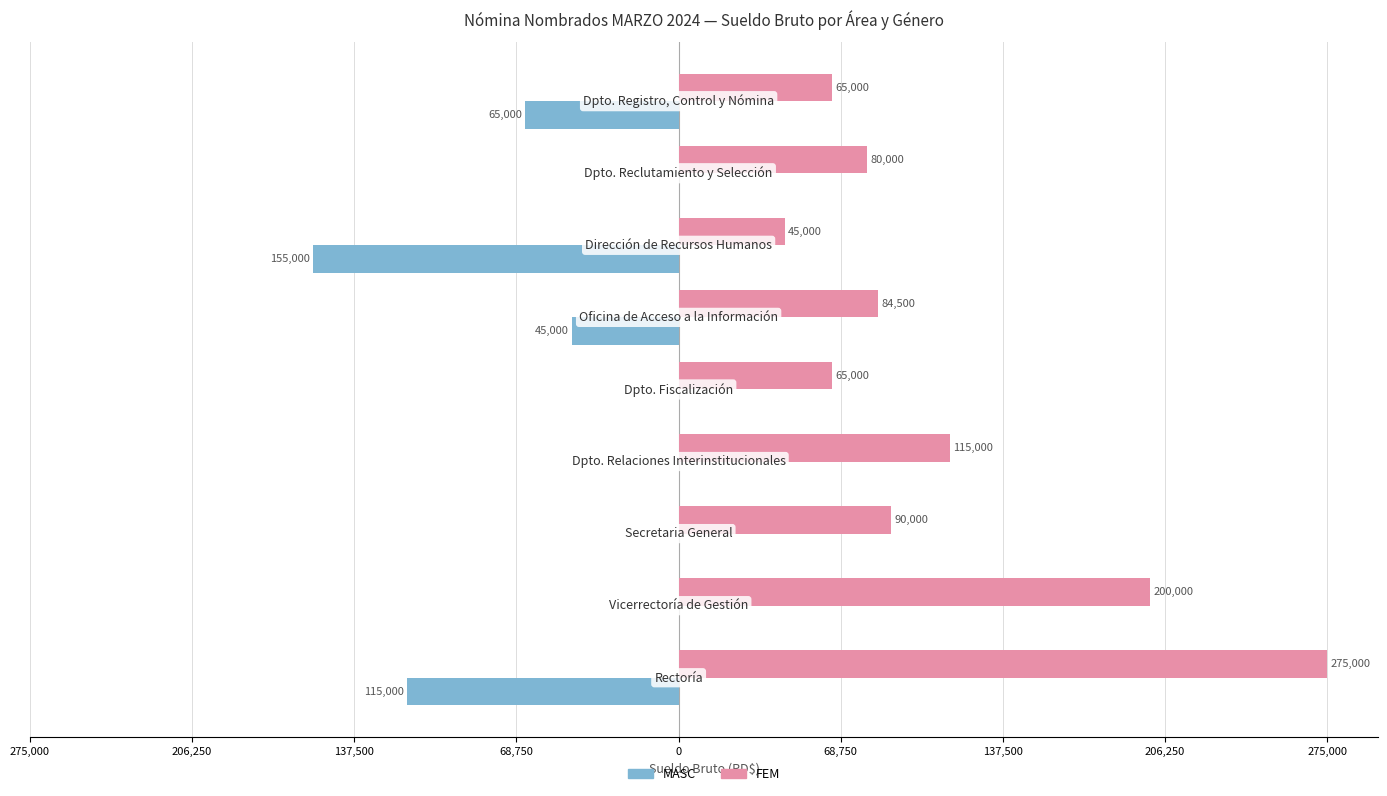

Which series has the largest total across all categories?

FEM